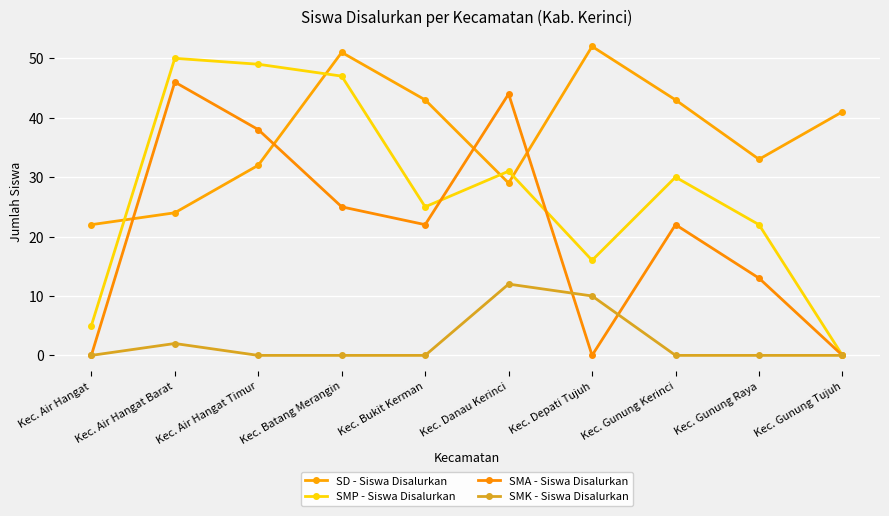

At which category does SMP - Siswa Disalurkan reach its first local peak?

Kec. Air Hangat Barat